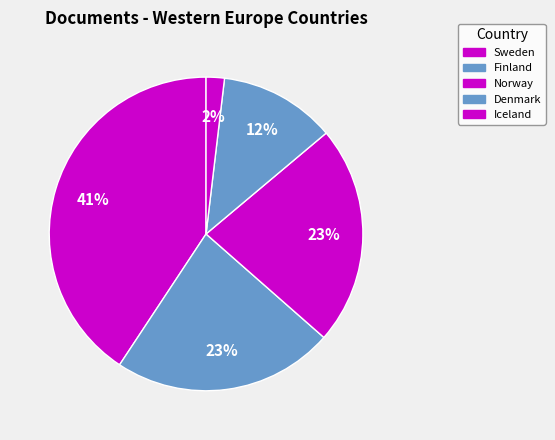

How many segments does this pie chart have?

5